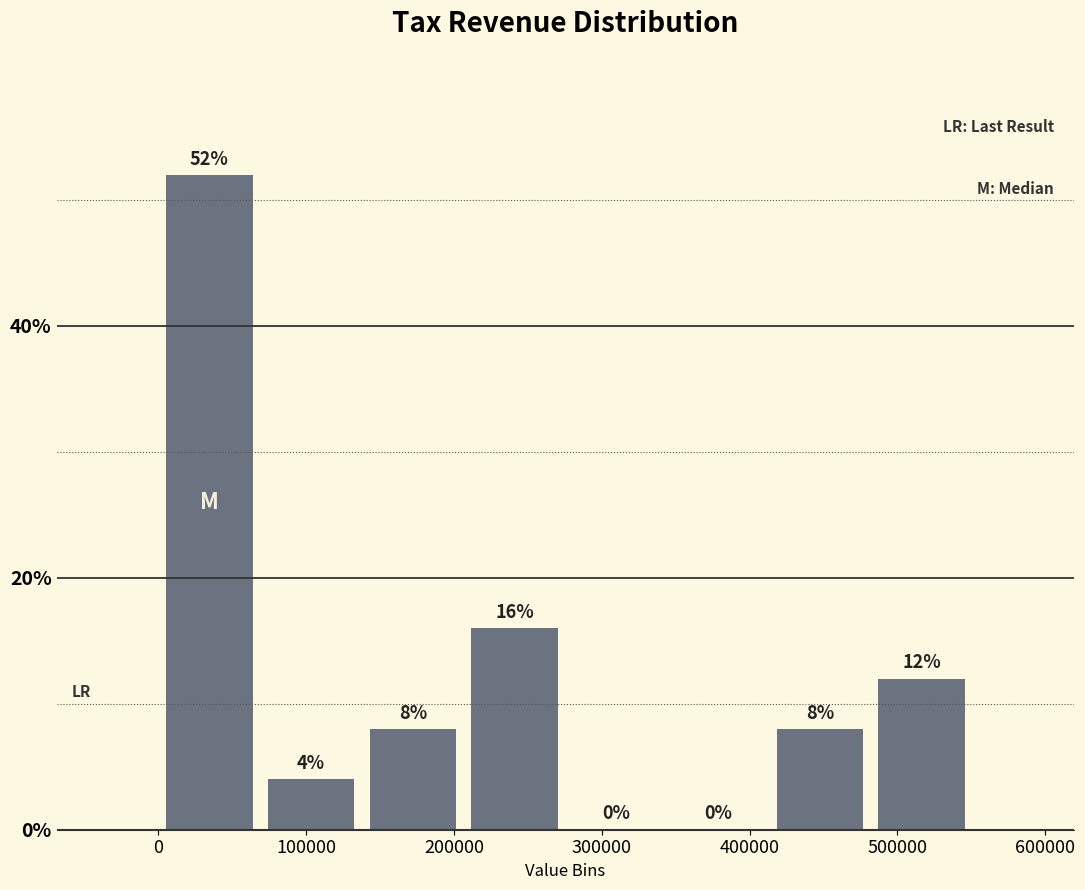

Over which range of the x-axis is the bar tallest?

0 to 70000